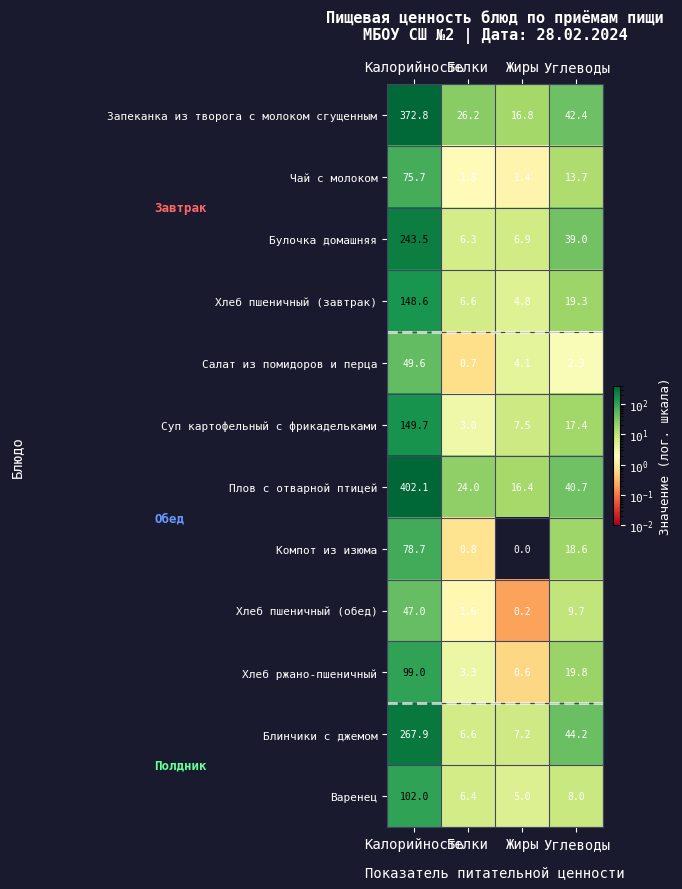

What is the average value of the Варенец series?

30.4